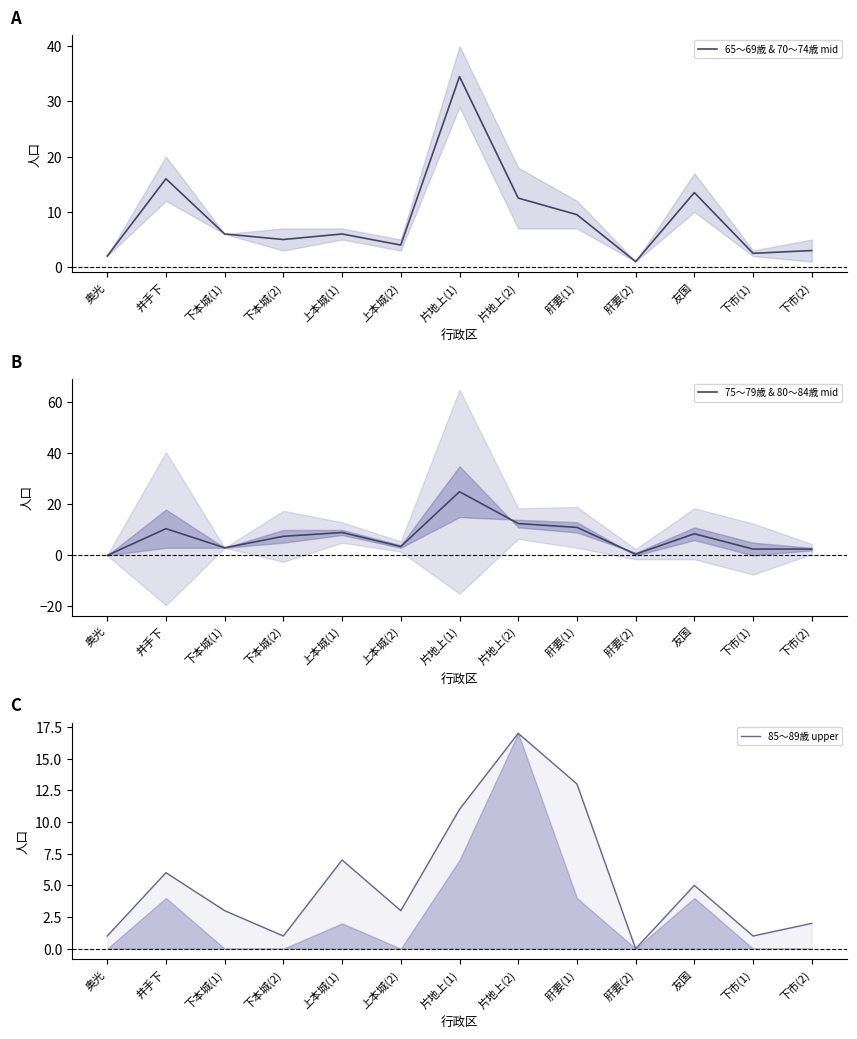

Reading left to right, transcribe all the data shown in this chart.

65〜69歳 & 70〜74歳 mid: 奥光=2.0	井手下=16.0	下本城(1)=6.0	下本城(2)=5.0	上本城(1)=6.0	上本城(2)=4.0	片地上(1)=34.5	片地上(2)=12.5	肝要(1)=9.5	肝要(2)=1.0	友国=13.5	下市(1)=2.5	下市(2)=3.0
75〜79歳 & 80〜84歳 mid: 奥光=0.0	井手下=10.5	下本城(1)=3.0	下本城(2)=7.5	上本城(1)=9.0	上本城(2)=3.5	片地上(1)=25.0	片地上(2)=12.5	肝要(1)=11.0	肝要(2)=0.5	友国=8.5	下市(1)=2.5	下市(2)=2.5
85〜89歳 upper: 奥光=1.0	井手下=6.0	下本城(1)=3.0	下本城(2)=1.0	上本城(1)=7.0	上本城(2)=3.0	片地上(1)=11.0	片地上(2)=17.0	肝要(1)=13.0	肝要(2)=0.0	友国=5.0	下市(1)=1.0	下市(2)=2.0